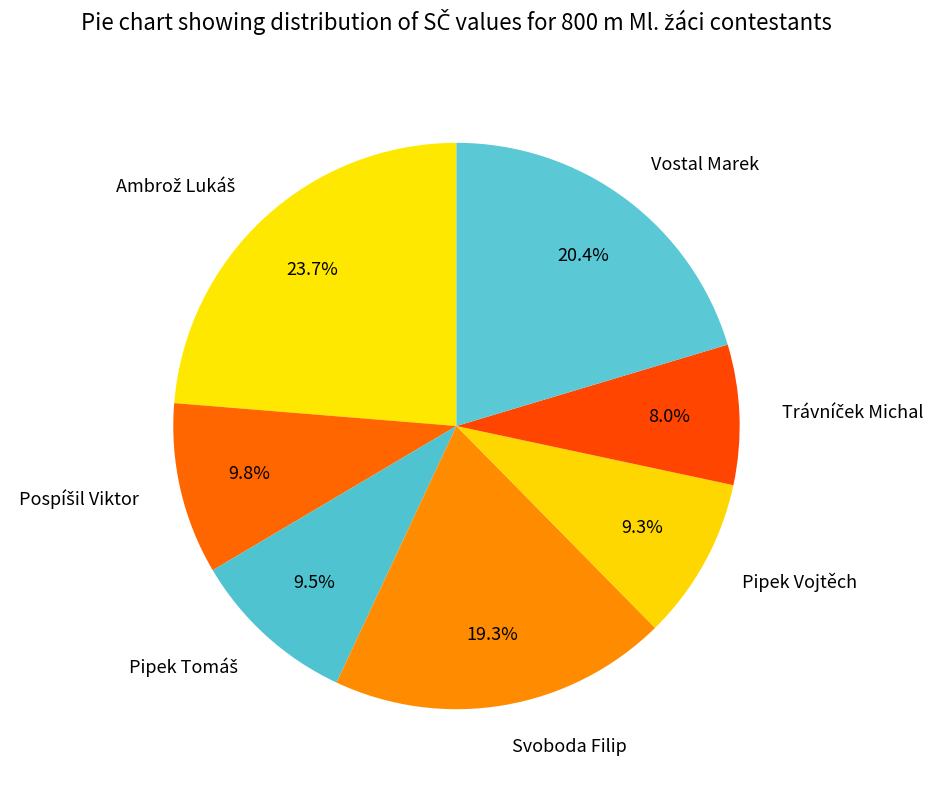

Does any single category account for the majority?

No